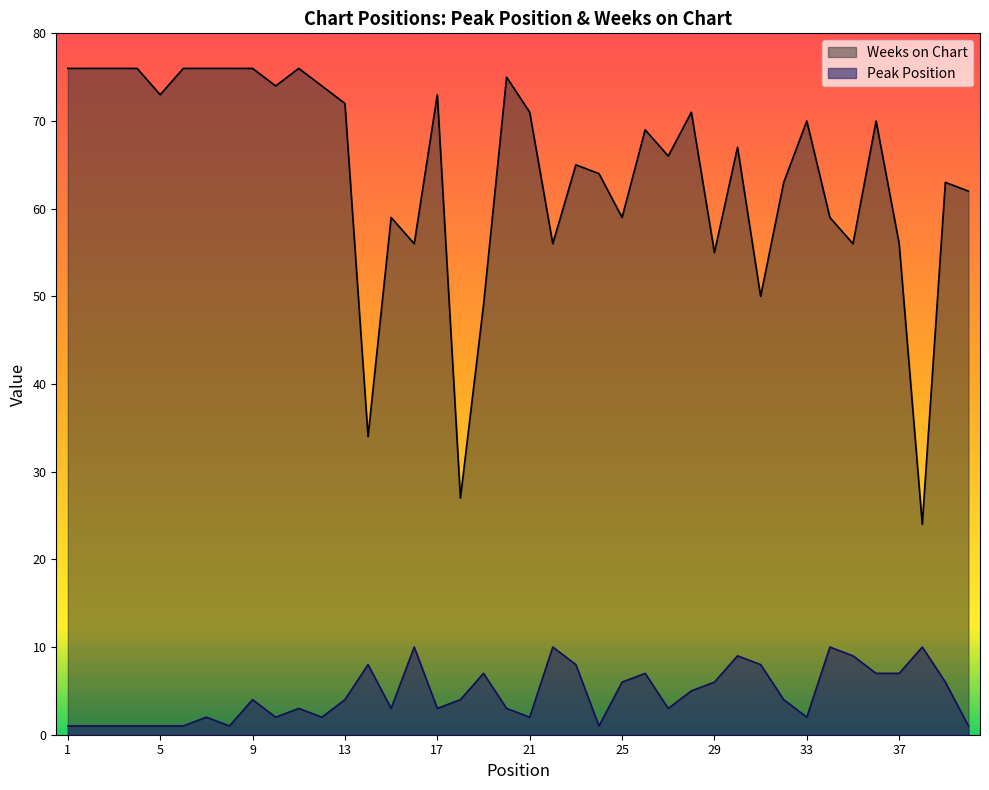

Where is the first local maximum for Weeks on Chart?

11